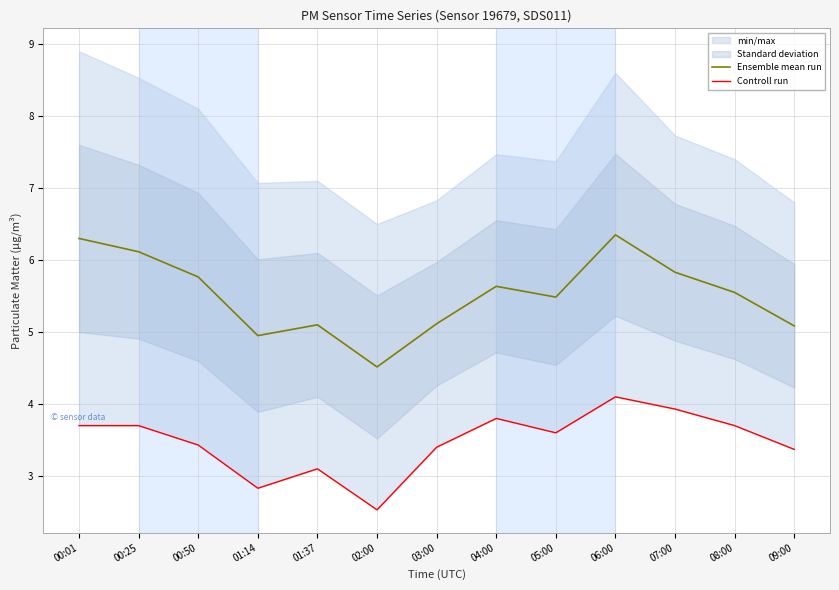

Between 00:25 and 03:00, which series saw the biggest shift?

Ensemble mean run